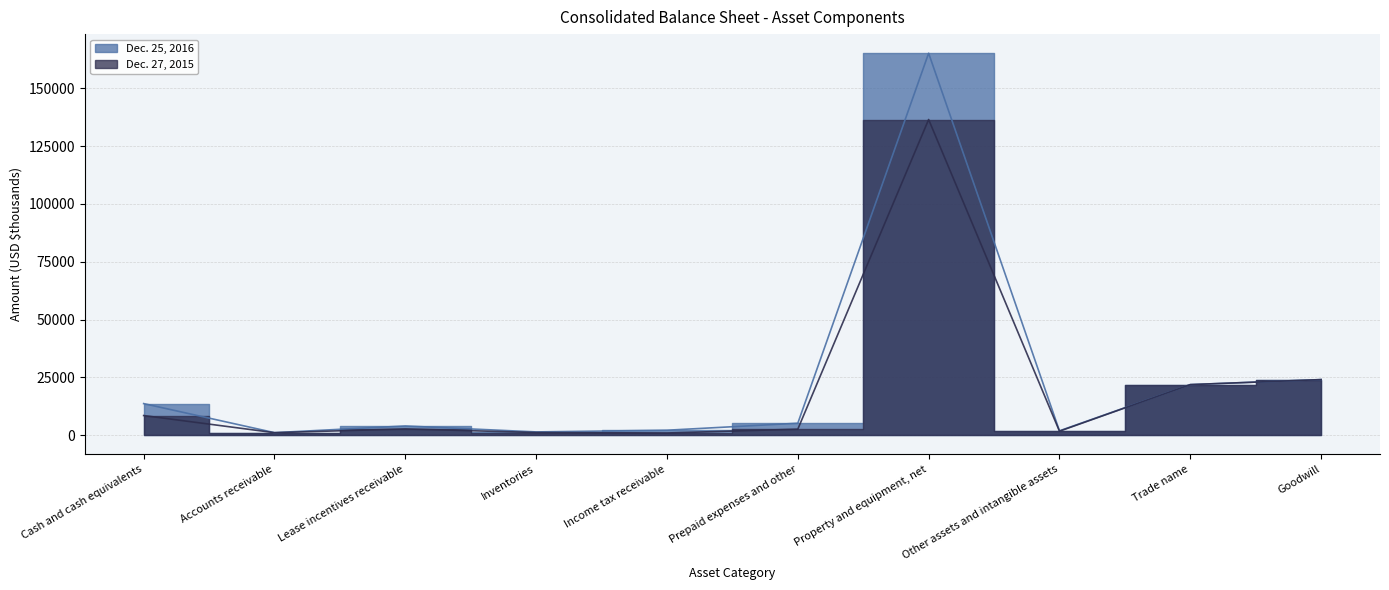

What is the value of the Dec. 27, 2015 point at the 10th from the left?

24069